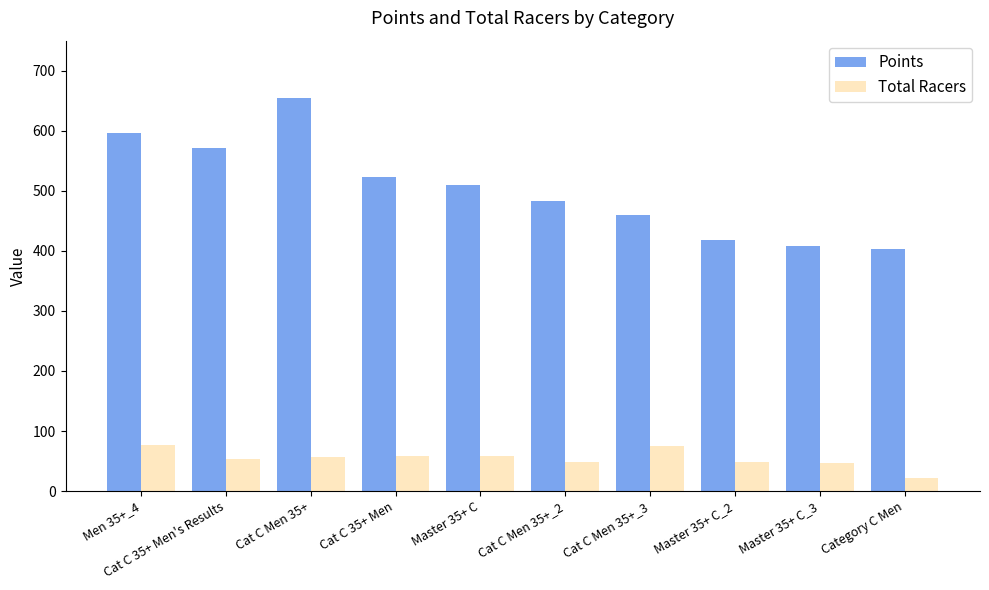

What are all the series names shown in the legend?

Points, Total Racers